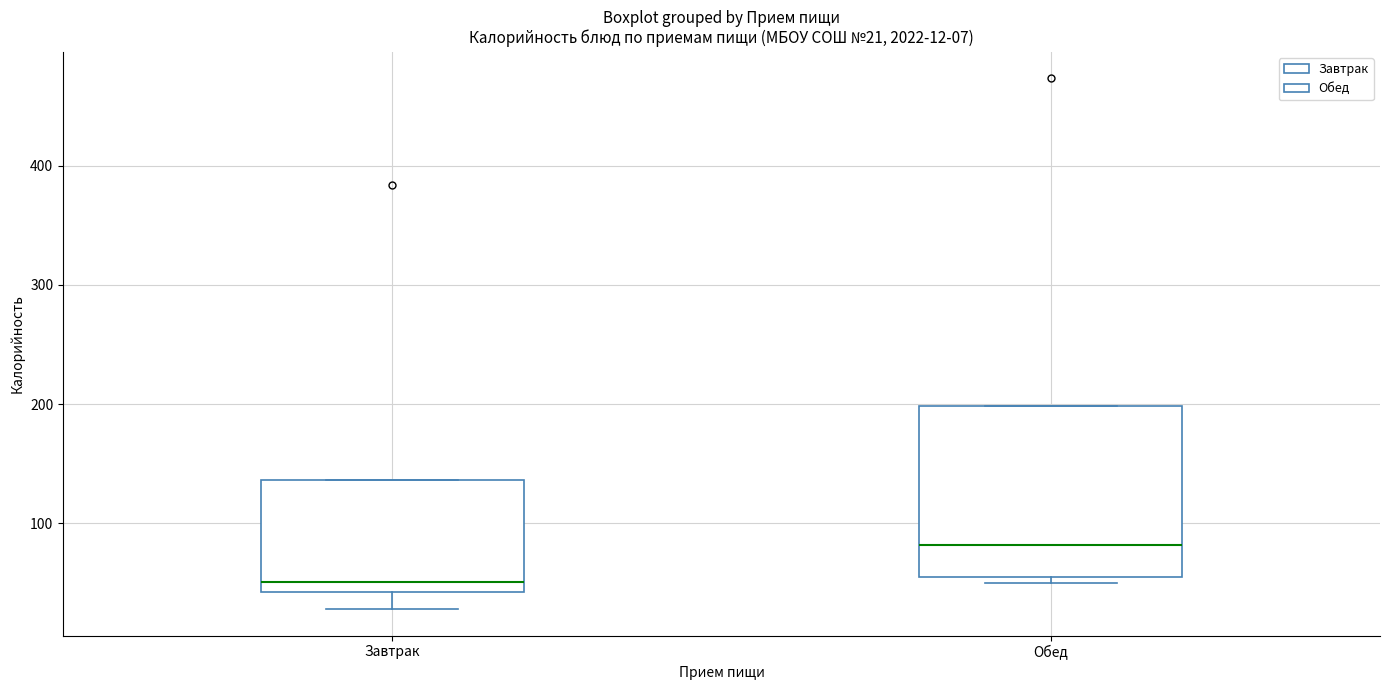

Which box has the highest median line?

Обед